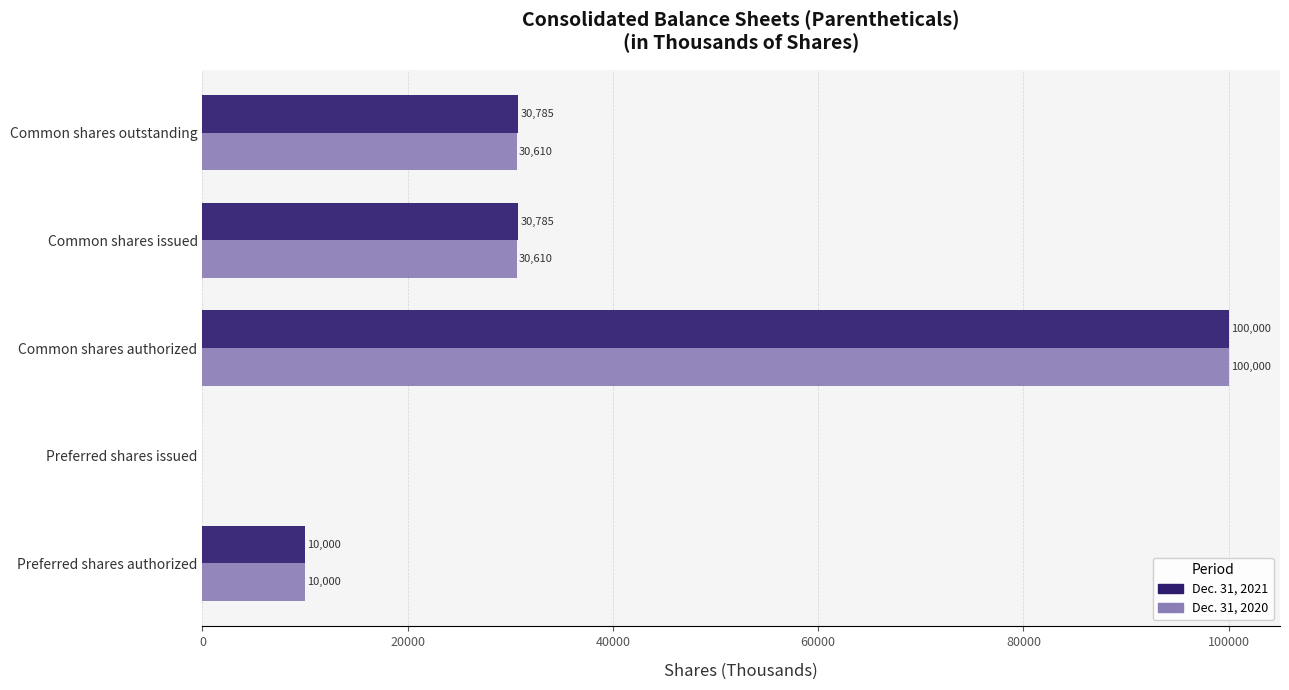

What is the total value across all series at Common shares outstanding?

61395